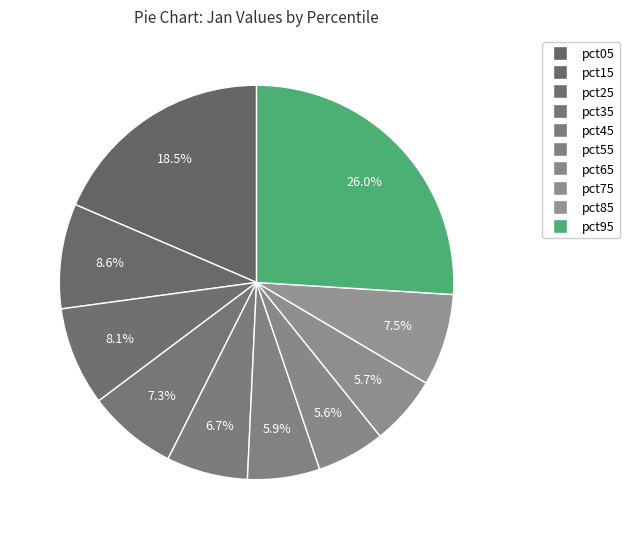

To the nearest percent, what is the average slice percentage?

10%